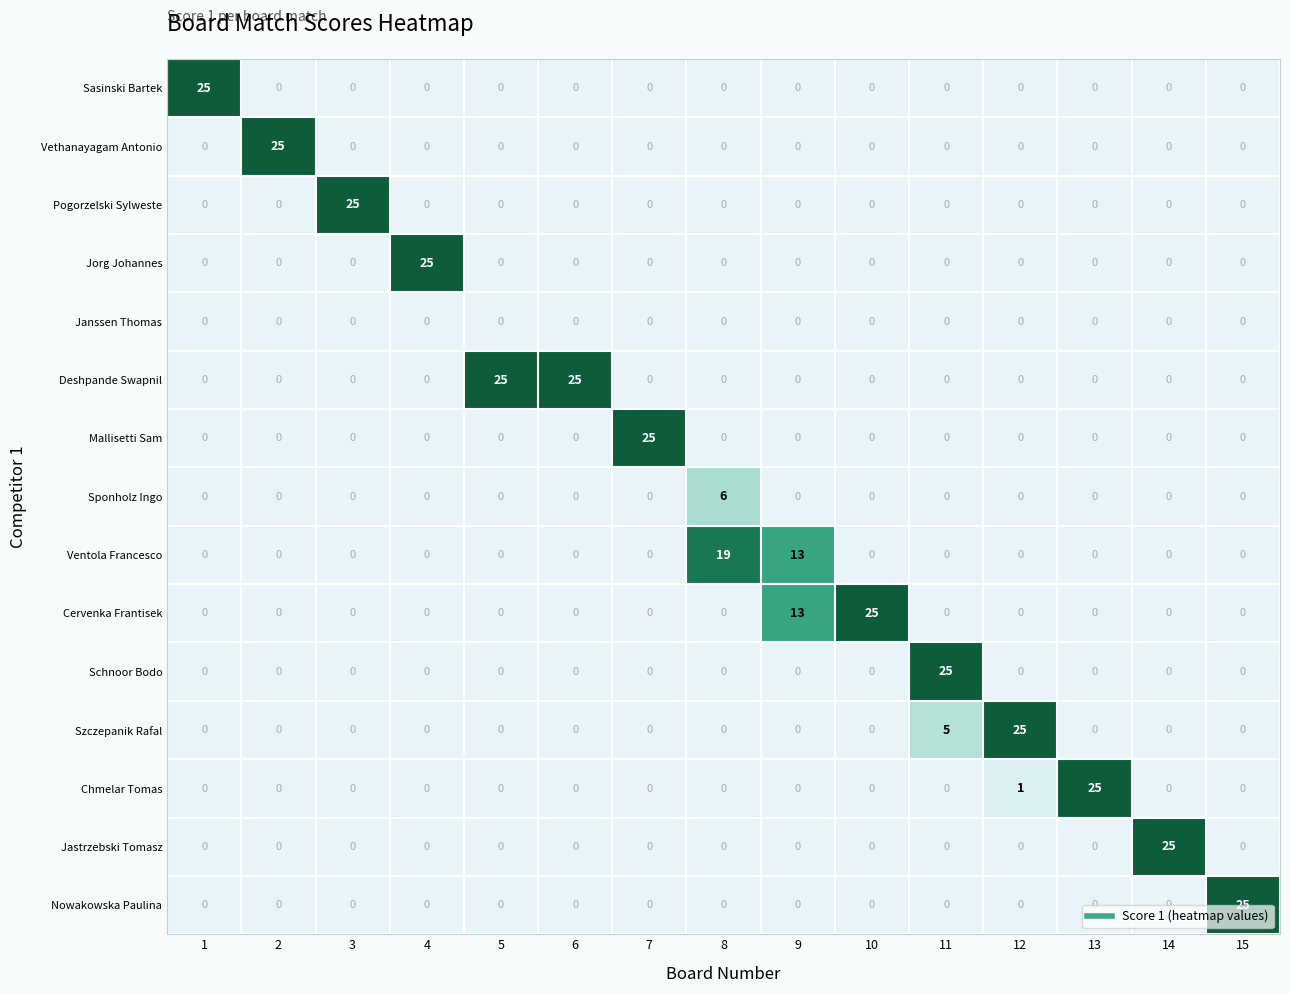

True or false: Schnoor Bodo has a value of 14 at 1.

False